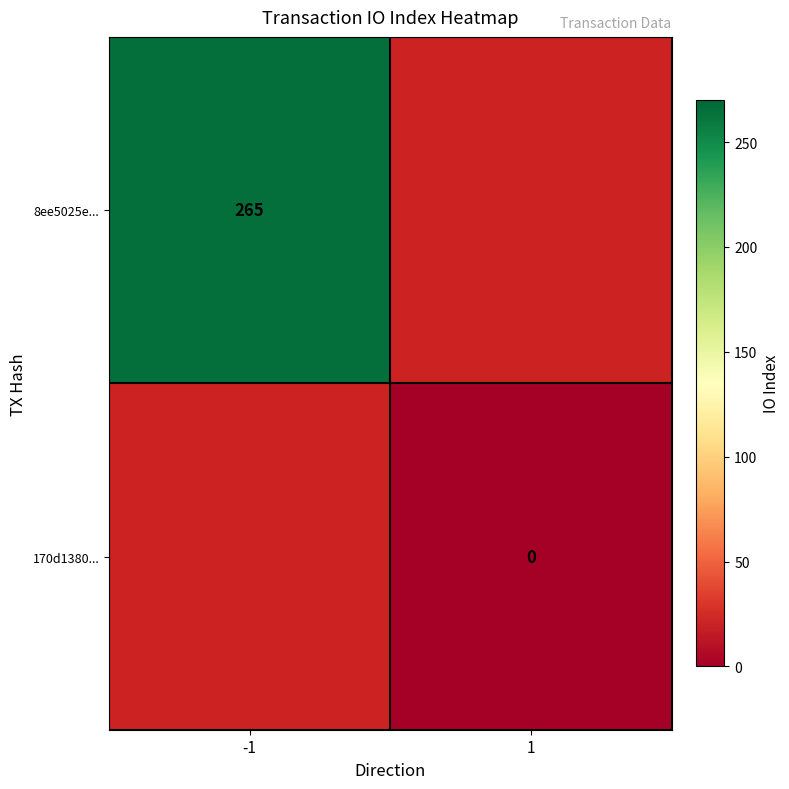

At how many categories does at least one series exceed 101?

1